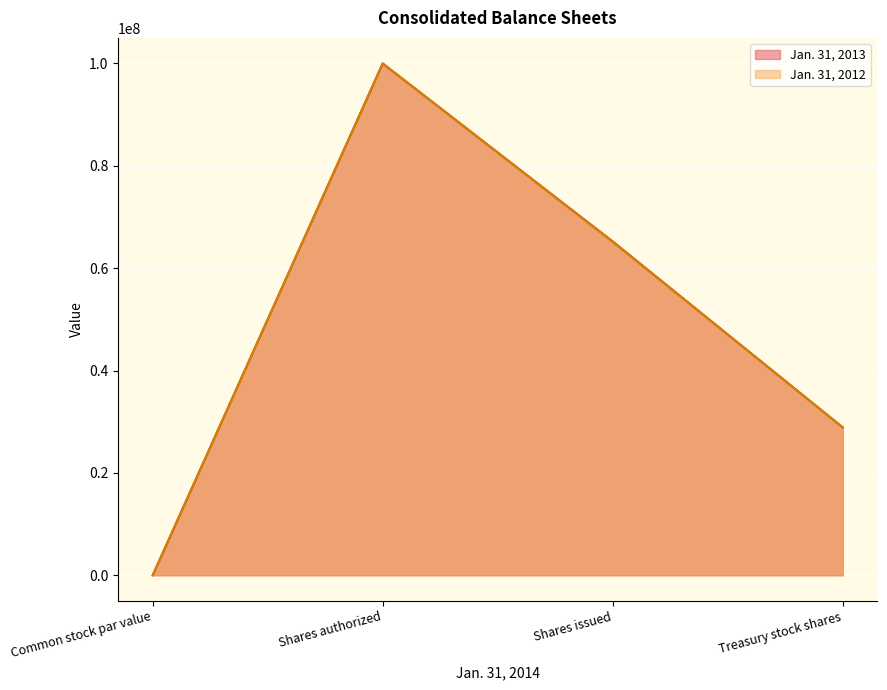

At which category does the chart reach its minimum across all series?

Common stock par value